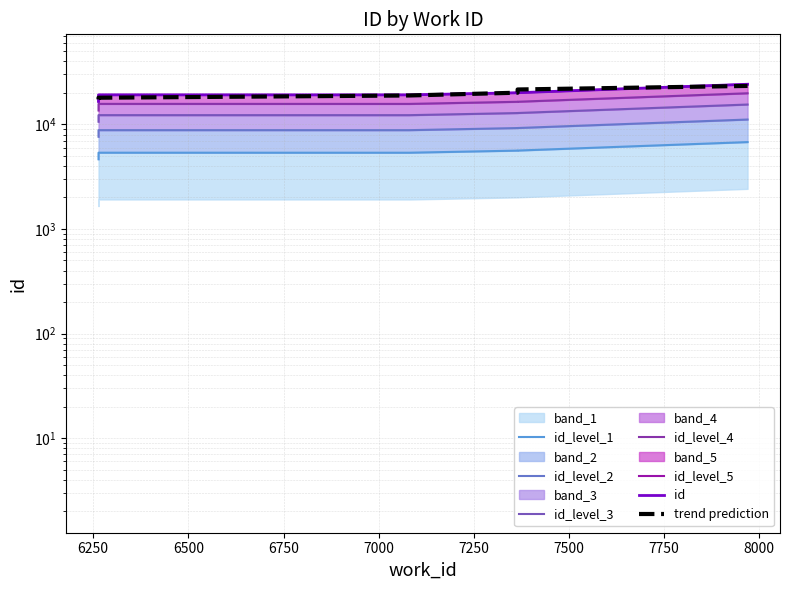

Where is the first local maximum?

7080